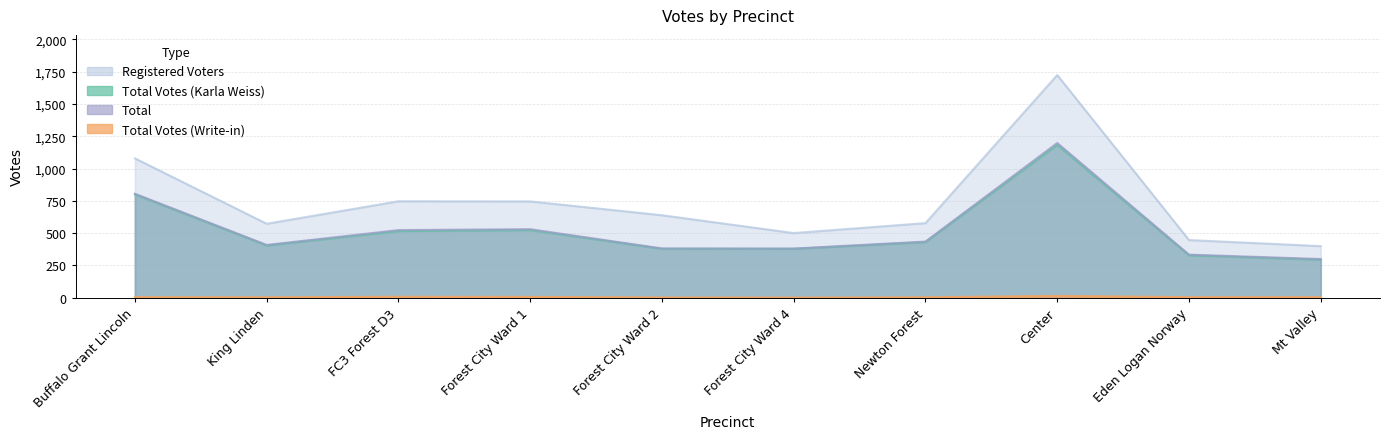

Where does the Registered Voters series first go above 639?

Buffalo Grant Lincoln